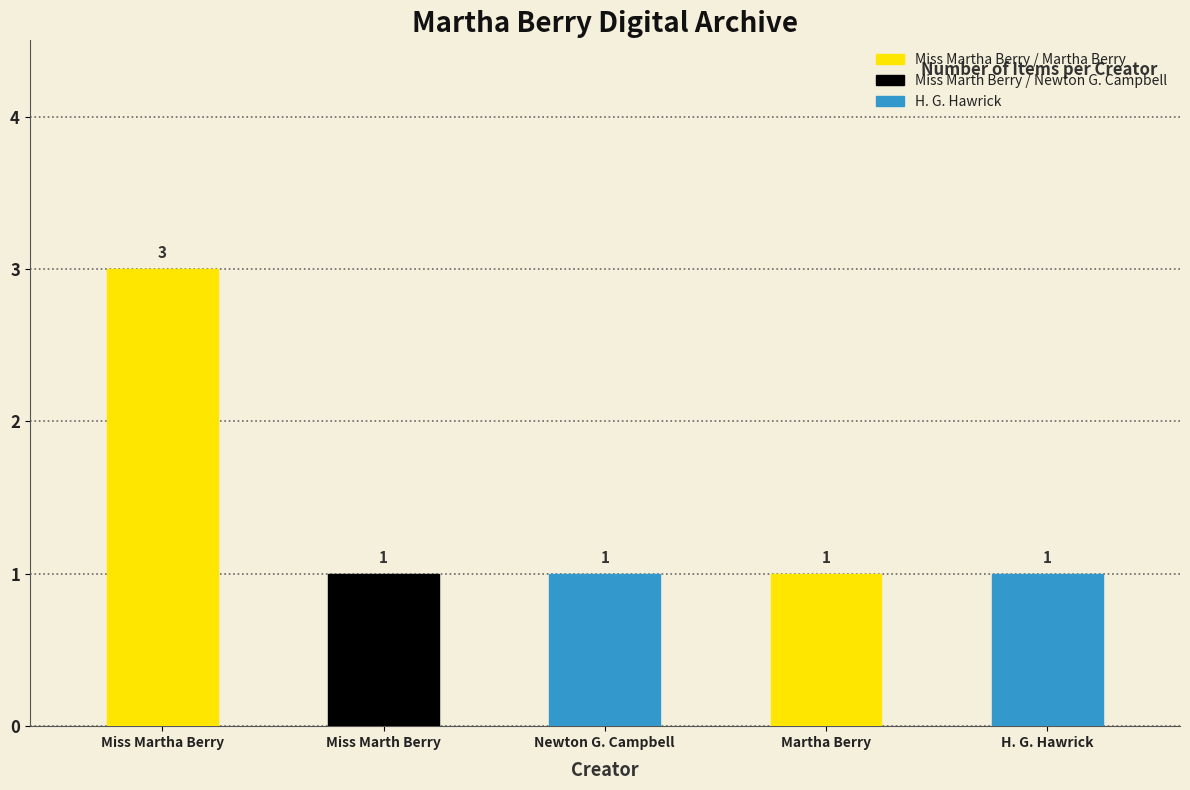

What is the ratio of the value at Miss Martha  Berry to the value at  Martha  Berry?

3.0